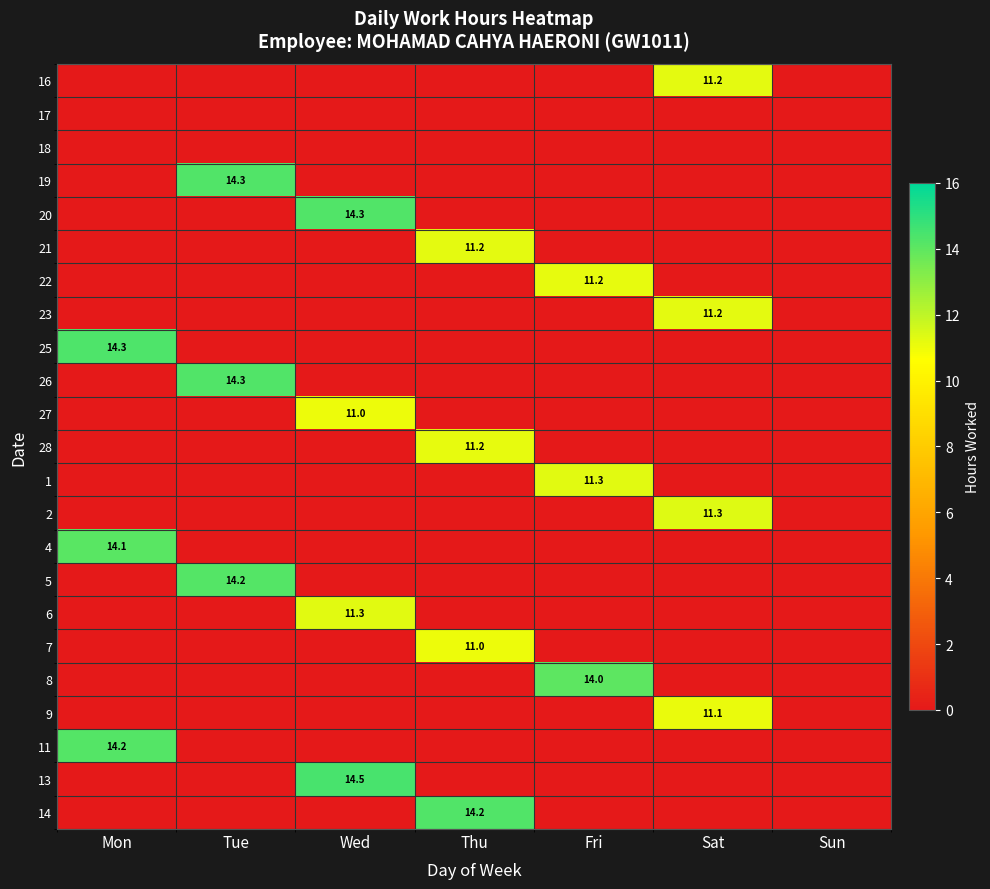

The 23 series shows 17.5 at Sat. True or false?

False